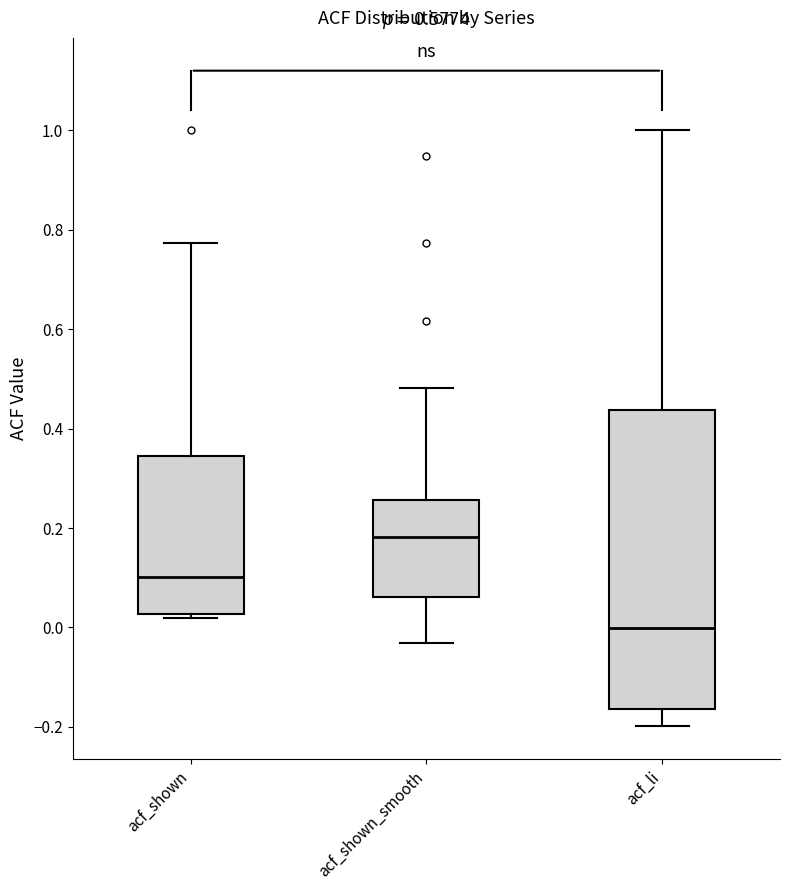

Reading left to right, read every box against the y-axis: the position of its median line, the range the box covers, and the ends of its whiskers. The values are not printed on the chart, so give them approximately, as read against the axis.

acf_shown: median 0.10, box 0.02 to 0.34, whiskers 0.02 (just below the box's lower edge) to 0.78
acf_shown_smooth: median 0.18, box 0.06 to 0.26, whiskers -0.04 to 0.48
acf_li: median 0.00, box -0.16 to 0.44, whiskers -0.20 to 1.00